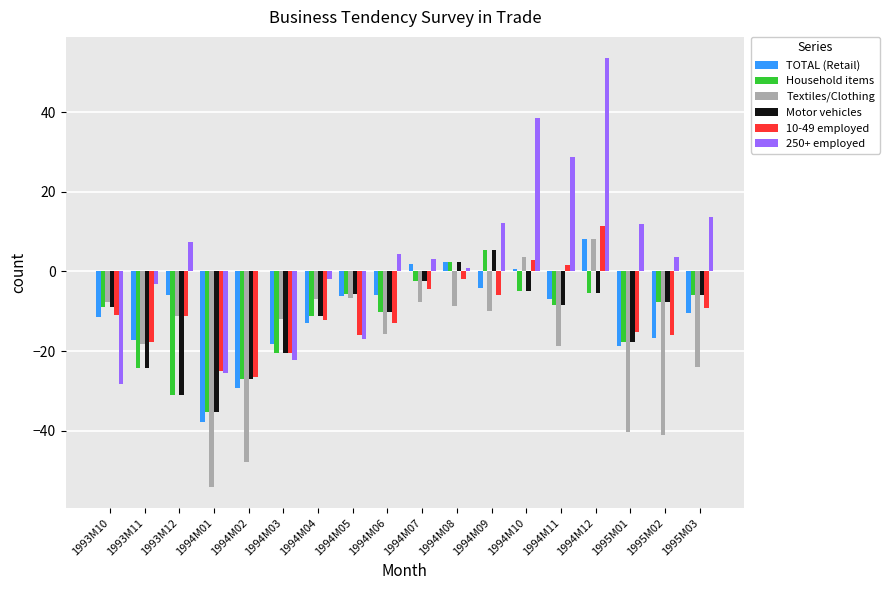

Between 1993M11 and 1995M01, which series saw the biggest shift?

Textiles/Clothing